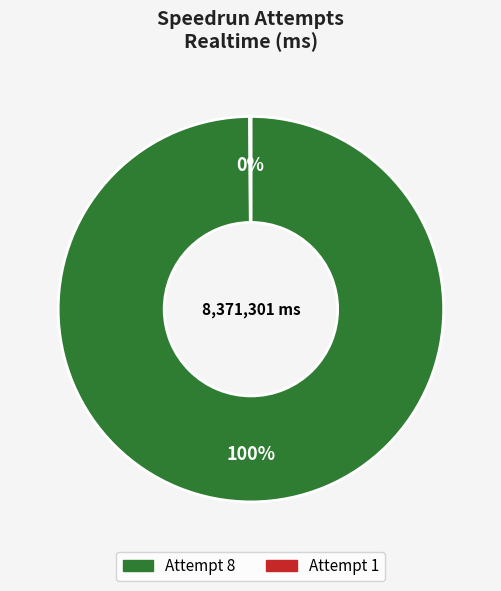

To the nearest percent, what is the difference between the largest and smallest slice percentages?

100%